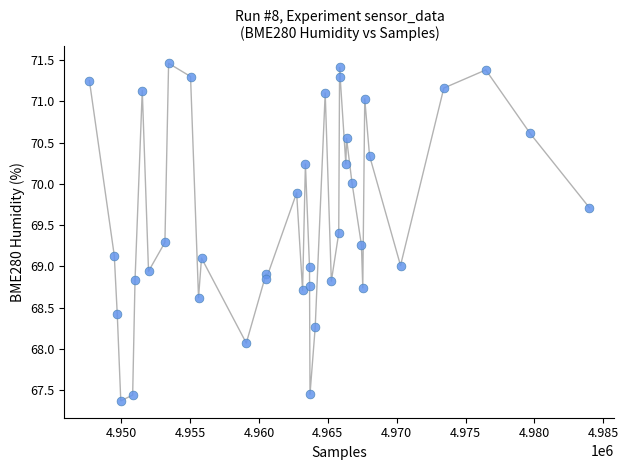

What is the range of X values (max minus min)?

36294.0